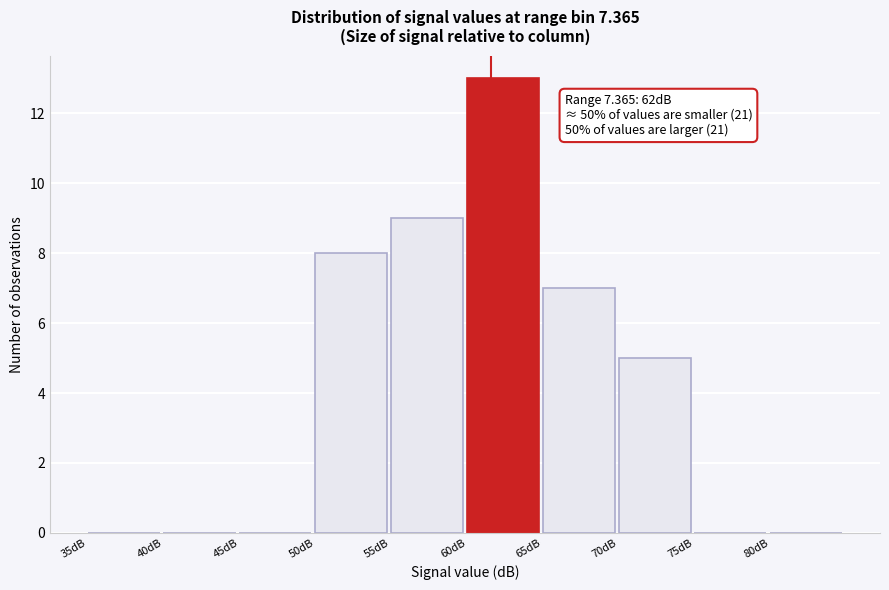

Over which range of the x-axis is the bar tallest?

60 to 65